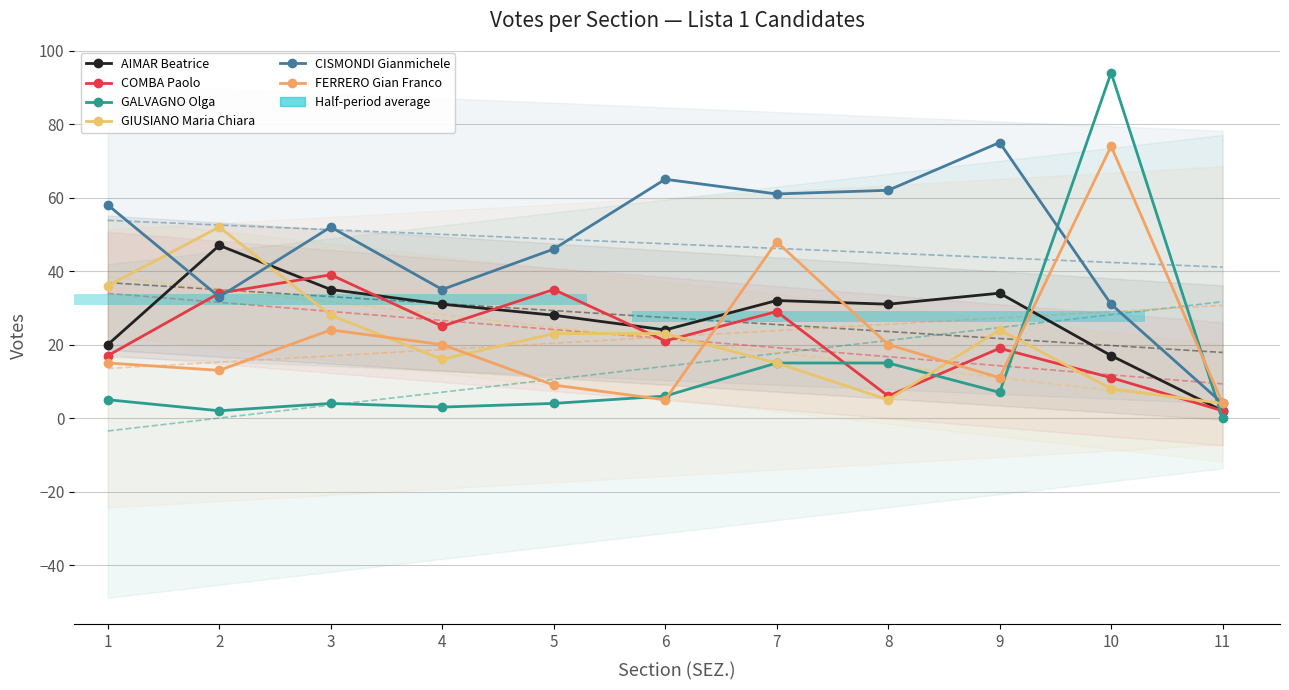

What is the lowest value of the CISMONDI Gianmichele series?

4